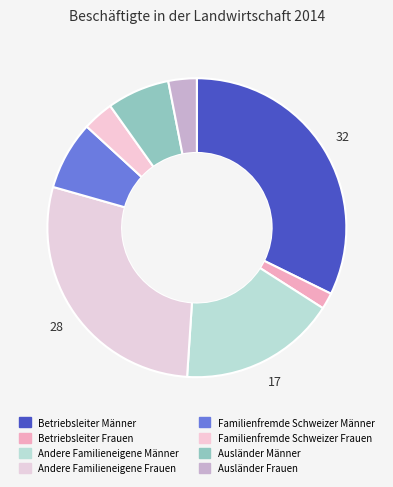

How many slices are in this pie chart?

8